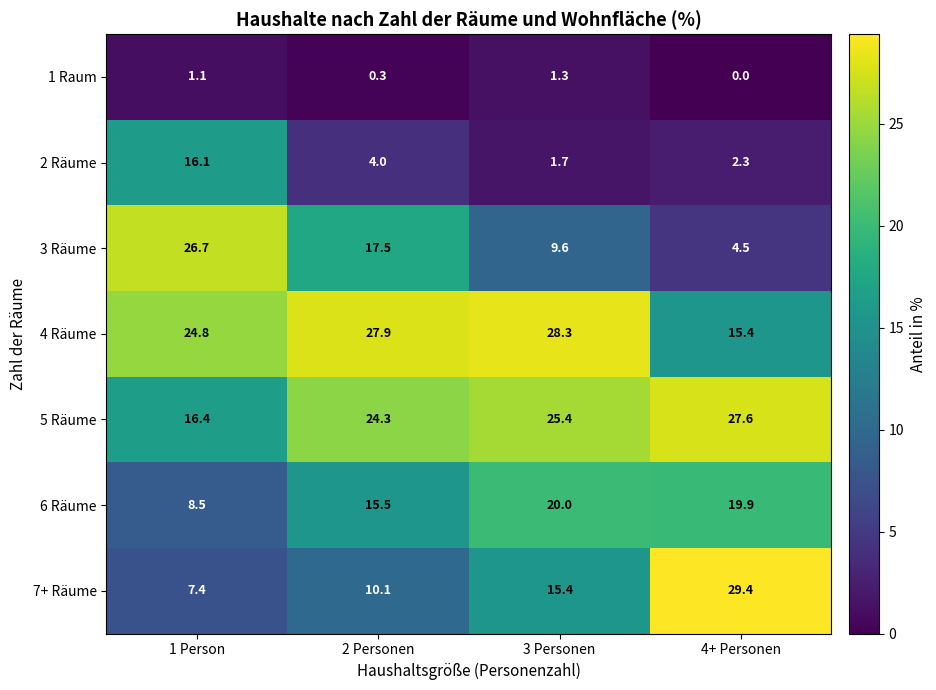

The value of 3 Räume at 2 Personen is 28.1. True or false?

False